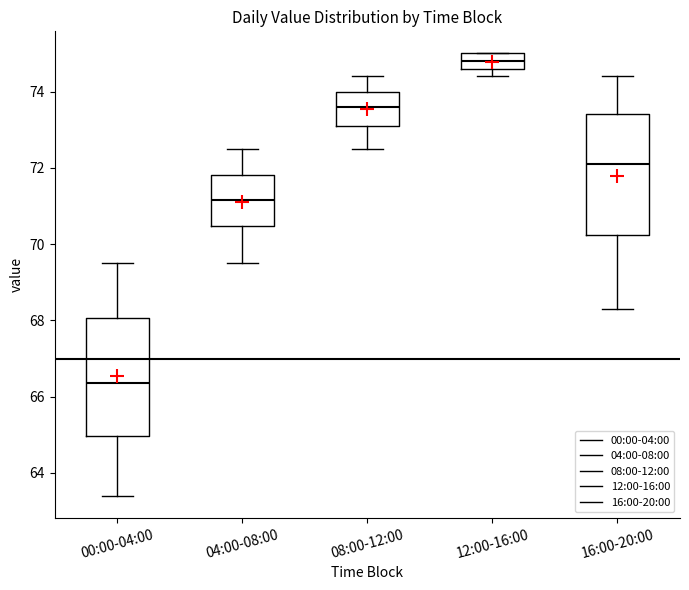

Which box's median line is the highest?

12:00-16:00